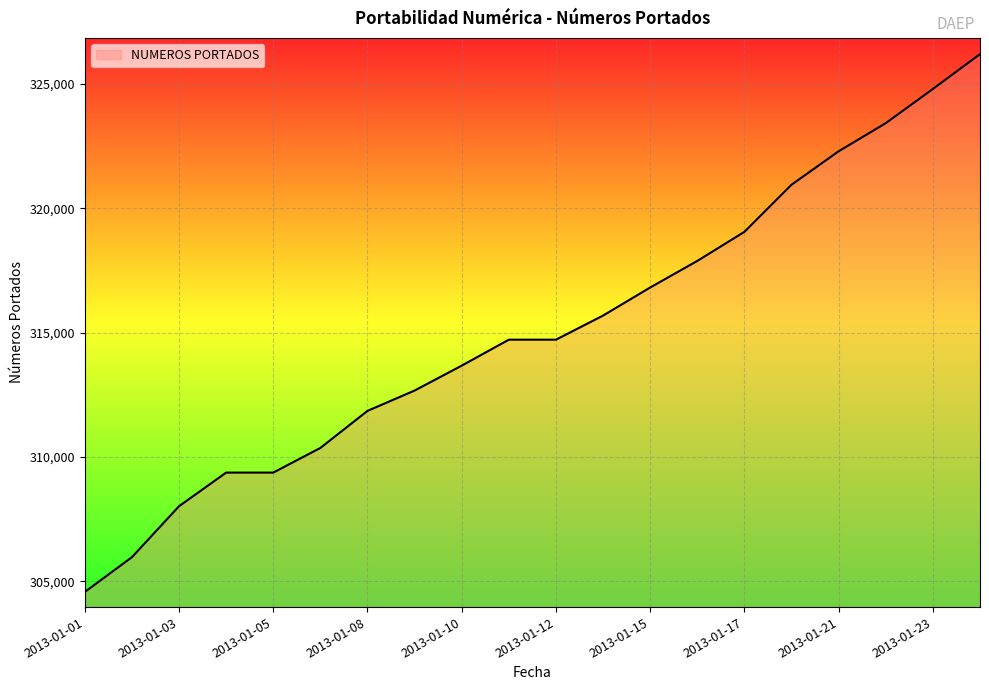

What is the maximum value shown in the chart?

326192